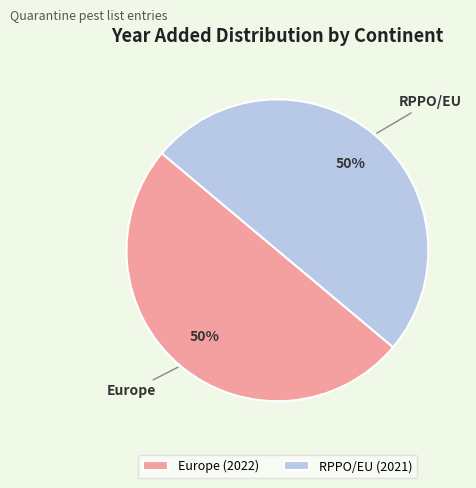

Count the number of slices in the pie.

2